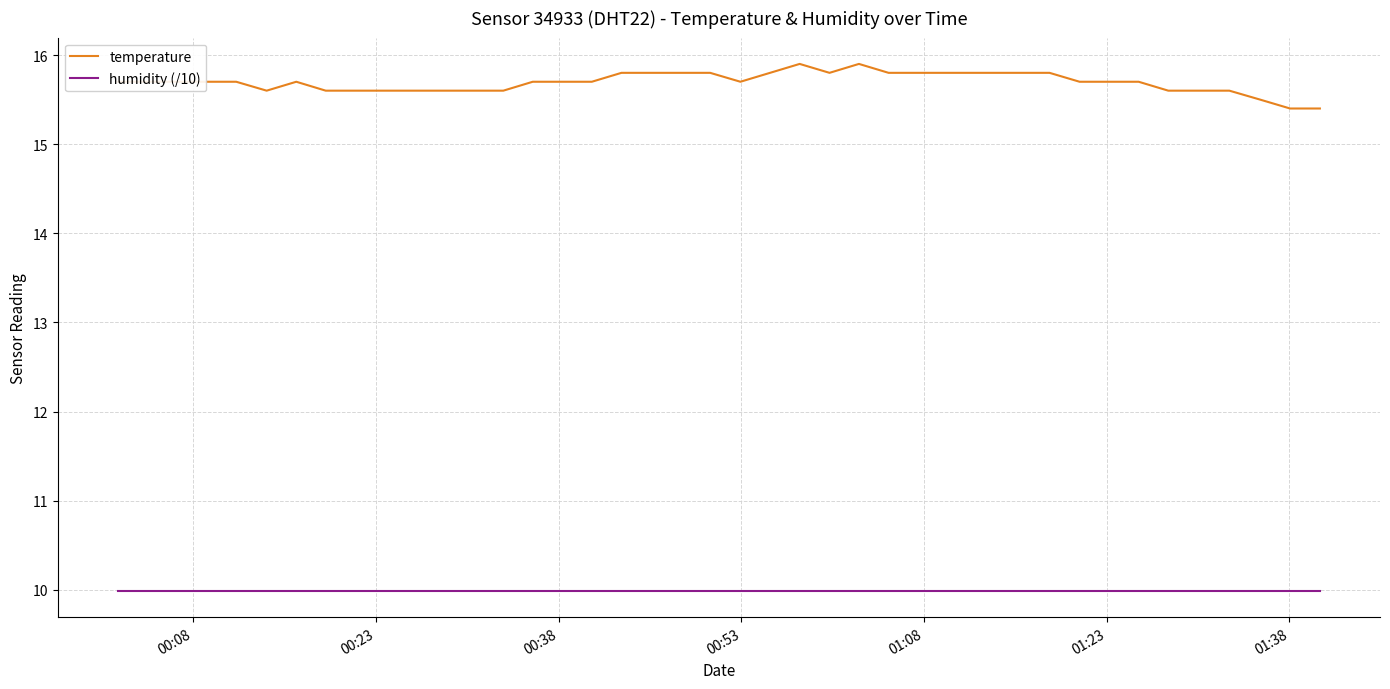

Which series has the largest range (max minus min)?

temperature